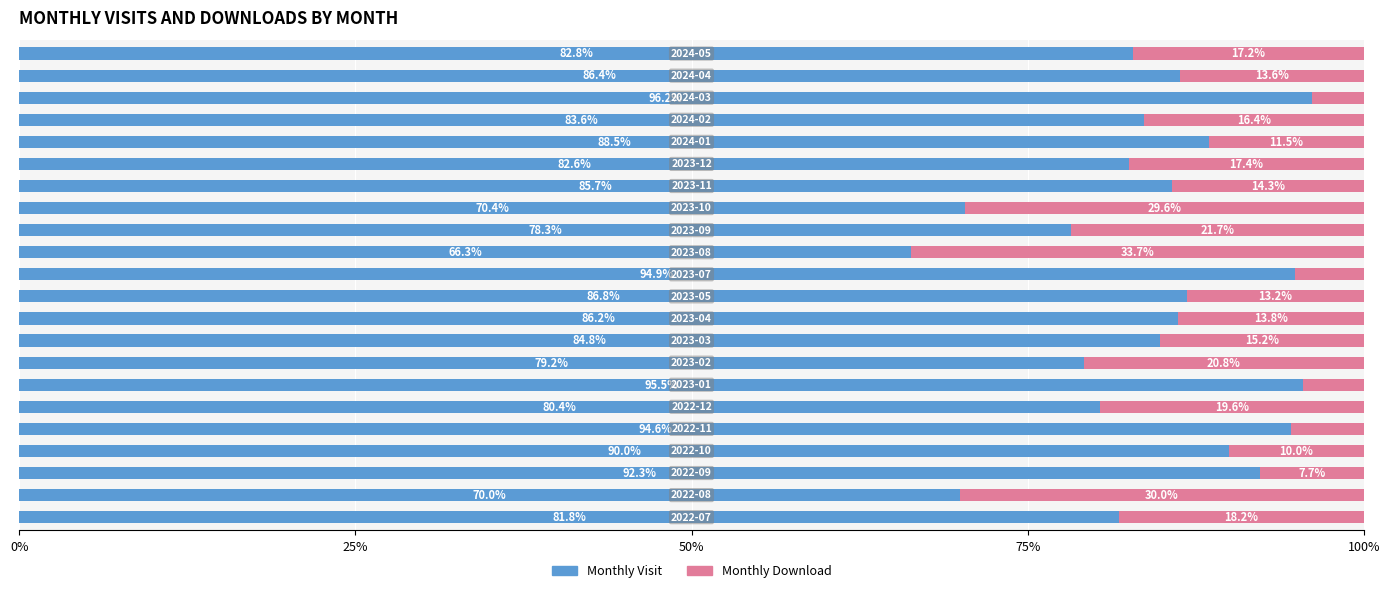

The value of monthly_visit at 13 is 78.3. True or false?

True